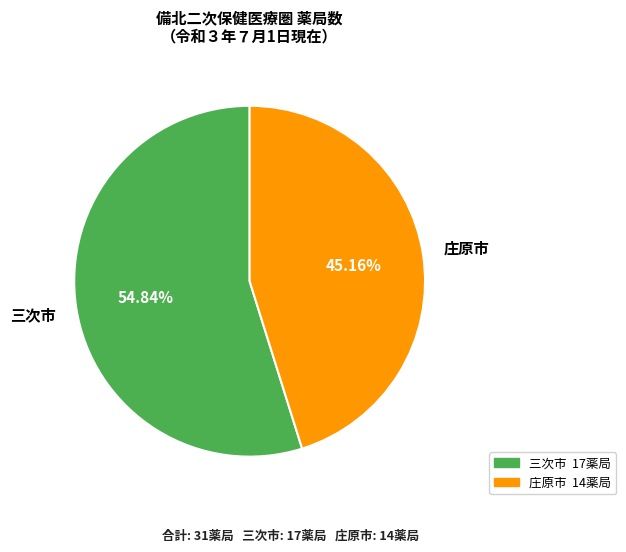

What is the largest slice in the pie chart?

三次市